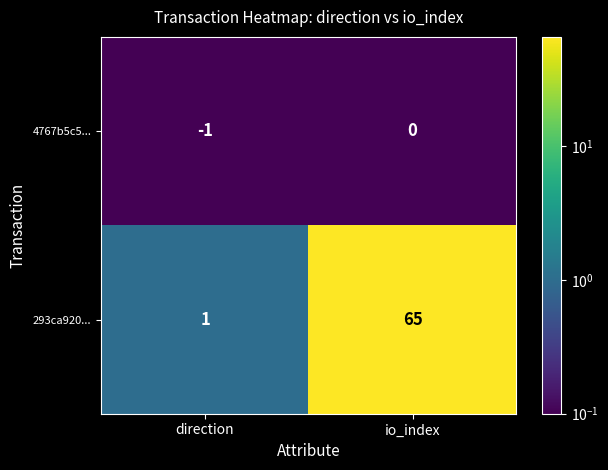

Reading left to right, list all the values displayed in this chart.

4767b5c5...: -1	0
293ca920...: 1	65